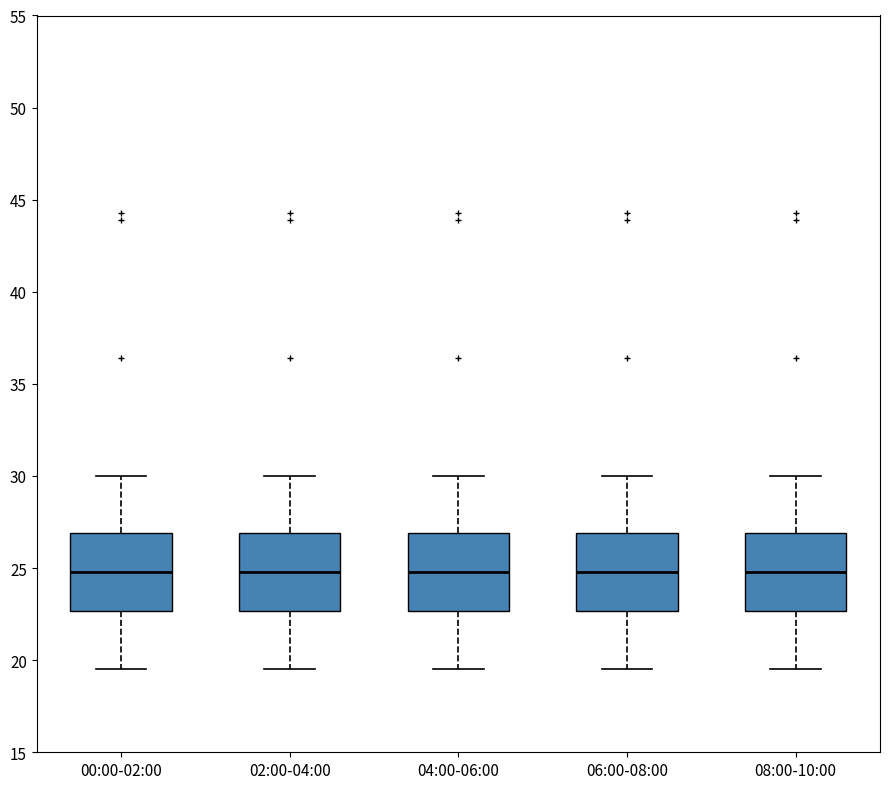

Where is the lower edge of the box for 06:00-08:00 on the y-axis? The values are not printed on the chart, so give them approximately, as read against the axis.

22.5